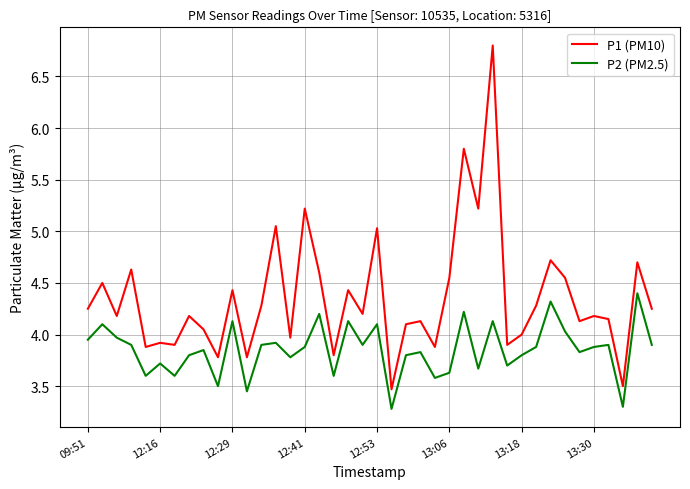

Rank the series by their average value, from lowest to highest.

P2 (PM2.5), P1 (PM10)